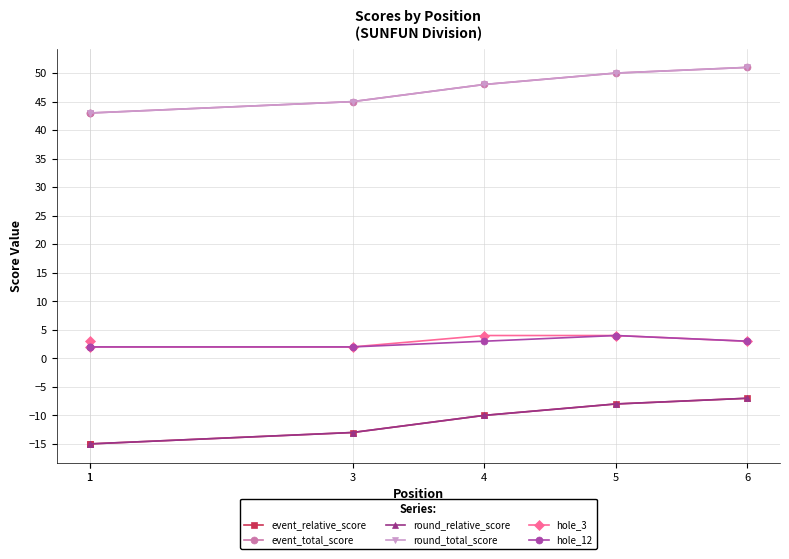

What is the difference between the maximum and minimum values in the event_total_score series?

8